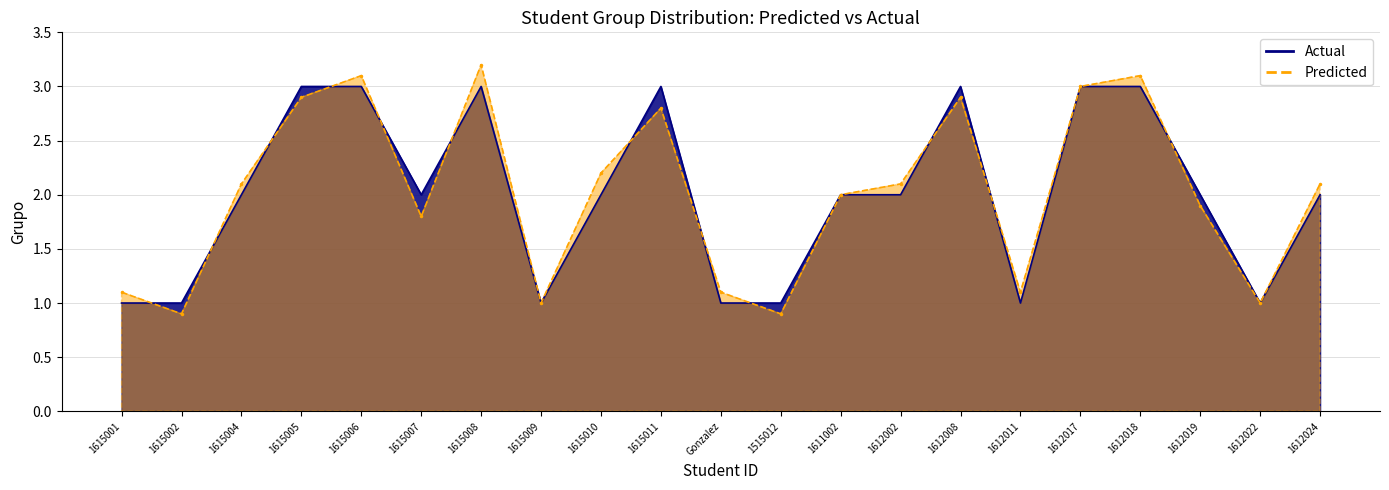

Which series has the largest total across all categories?

Predicted